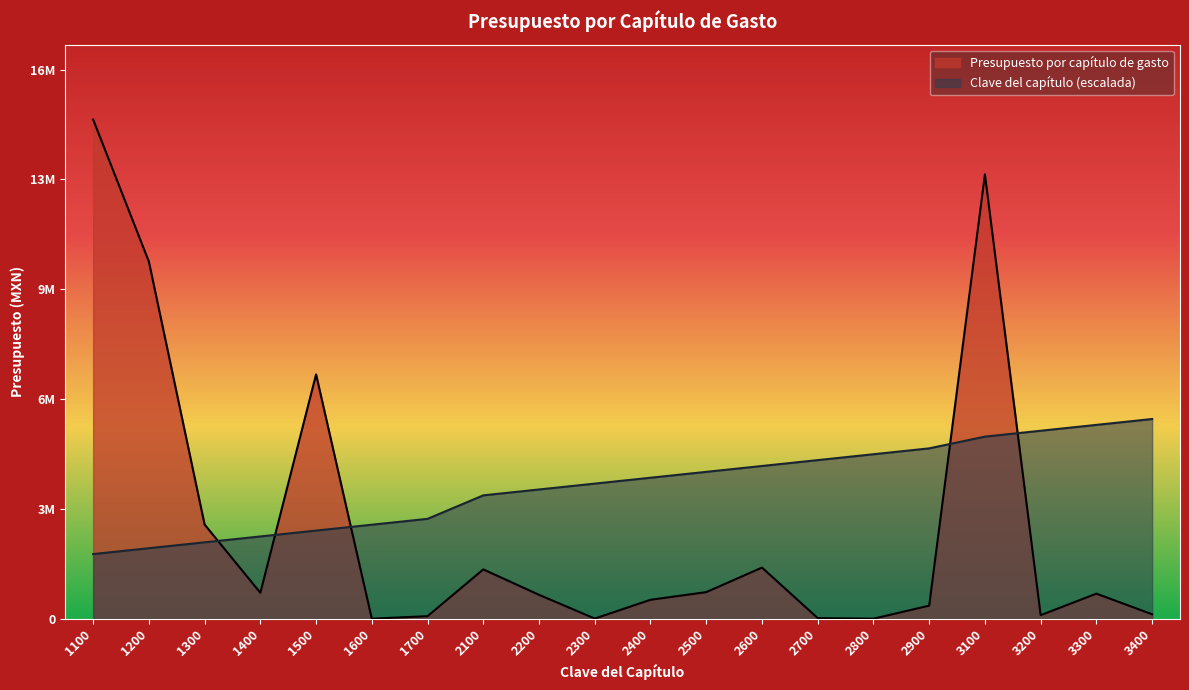

Does the chart display data point markers on the line(s)?

No